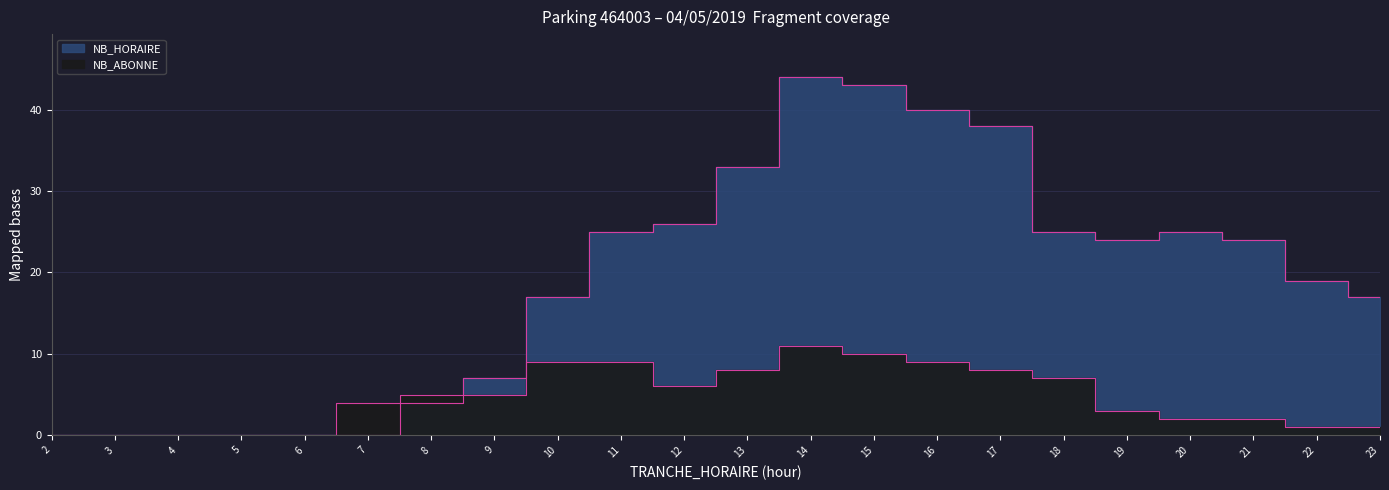

How many series are shown in this chart?

2